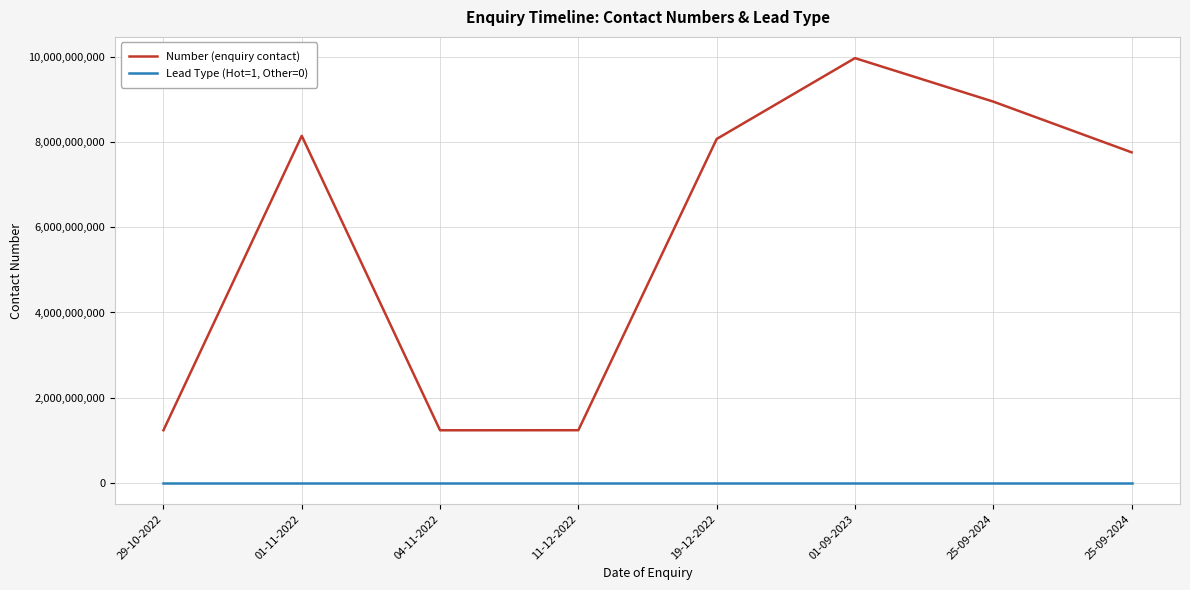

What are all the series names shown in the legend?

Number (enquiry contact), Lead Type (Hot=1, Other=0)